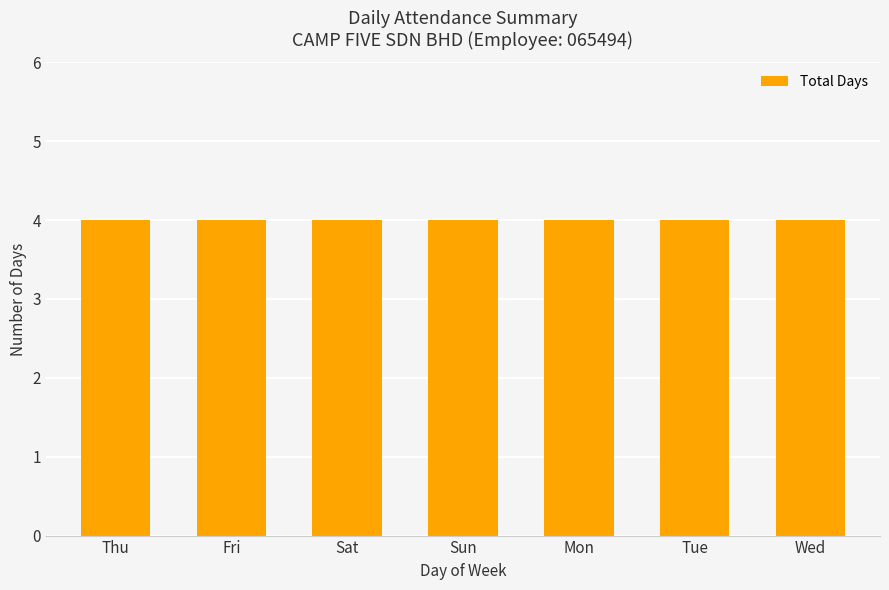

The value at 25 is -1. True or false?

False